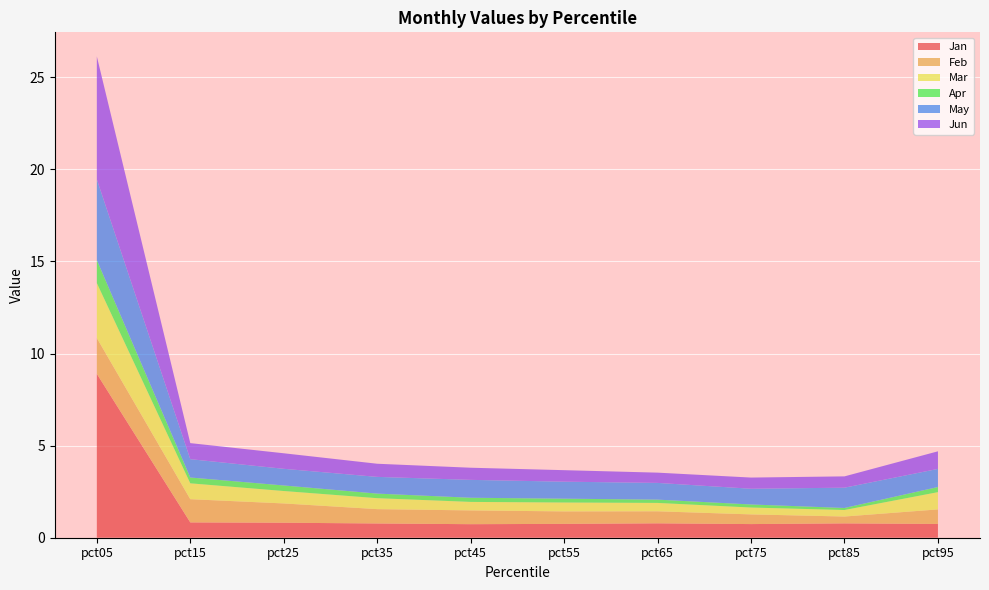

Reading right to left, list all the values displayed in this chart.

Jan: 0.7	0.8	0.7	0.8	0.8	0.7	0.8	0.8	0.8	8.9
Feb: 0.8	0.4	0.5	0.7	0.7	0.7	0.8	1.0	1.3	1.9
Mar: 0.9	0.4	0.4	0.5	0.5	0.5	0.6	0.7	0.9	3.0
Apr: 0.3	0.1	0.2	0.2	0.2	0.2	0.2	0.3	0.3	1.2
May: 1.0	1.1	0.9	0.9	0.9	1.0	0.9	0.9	1.0	4.4
Jun: 1.0	0.6	0.6	0.6	0.6	0.7	0.7	0.8	0.9	6.7